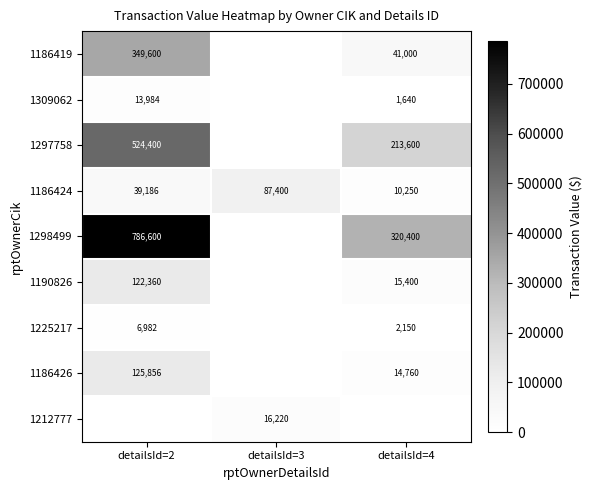

How many categories are shown in the chart?

3